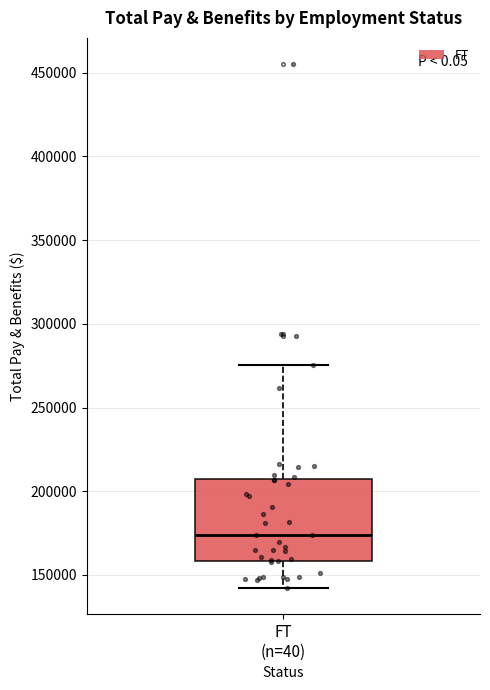

Where does the lower whisker of the box for FT (n=40) end on the y-axis? The values are not printed on the chart, so give them approximately, as read against the axis.

140000